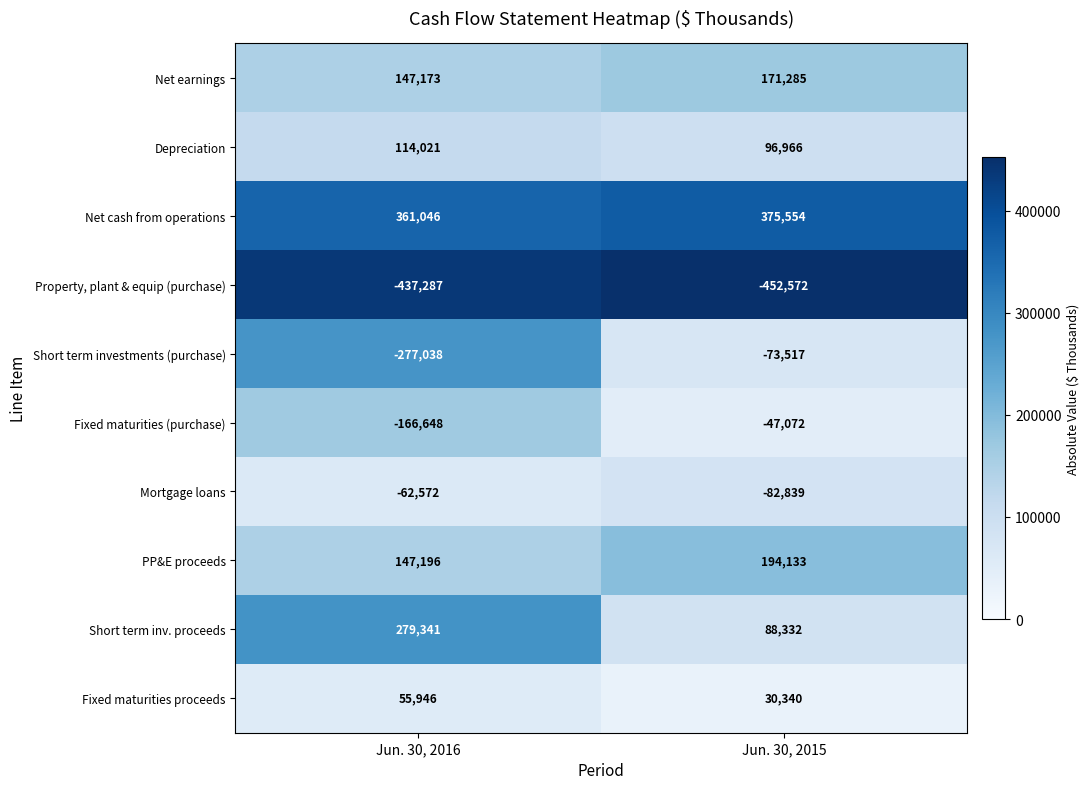

At which category is the sum across all series the highest?

Jun. 30, 2015